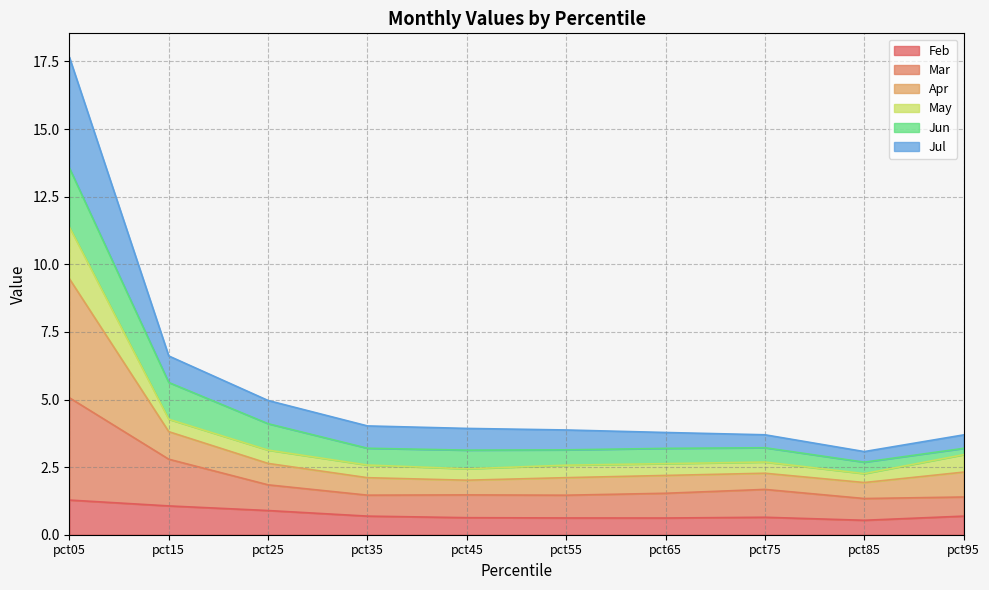

What is the spread (max minus min) of values at pct55?

3.3